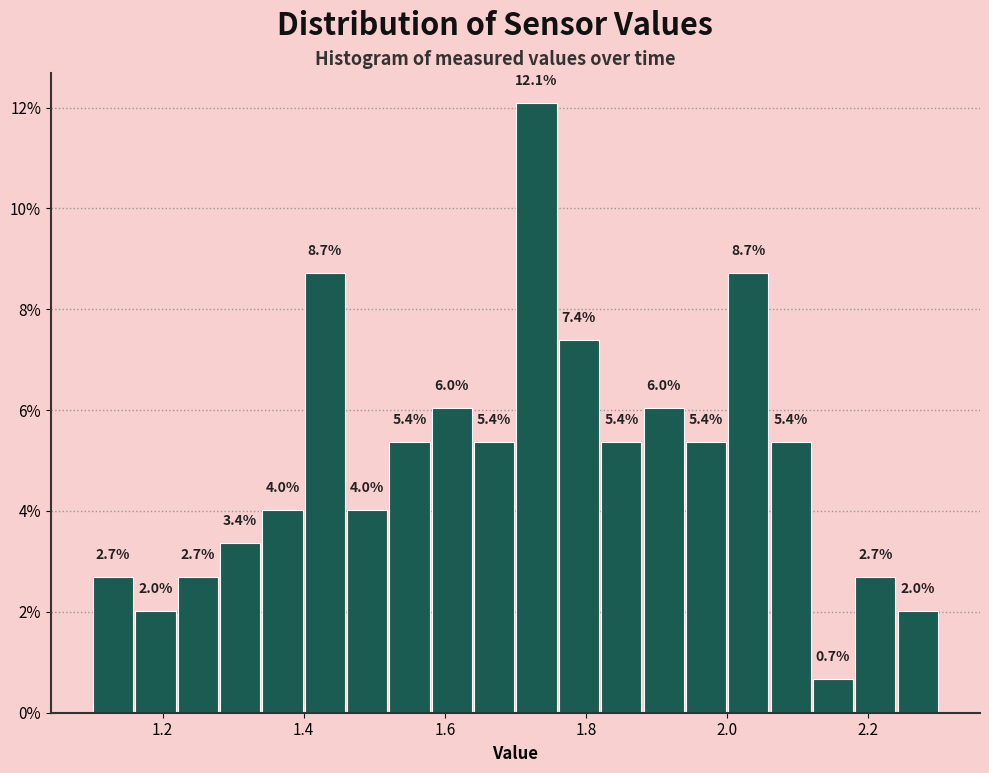

Around what value on the x-axis is the tallest bar? Give the approximate position of its centre, as read against the axis.

1.74